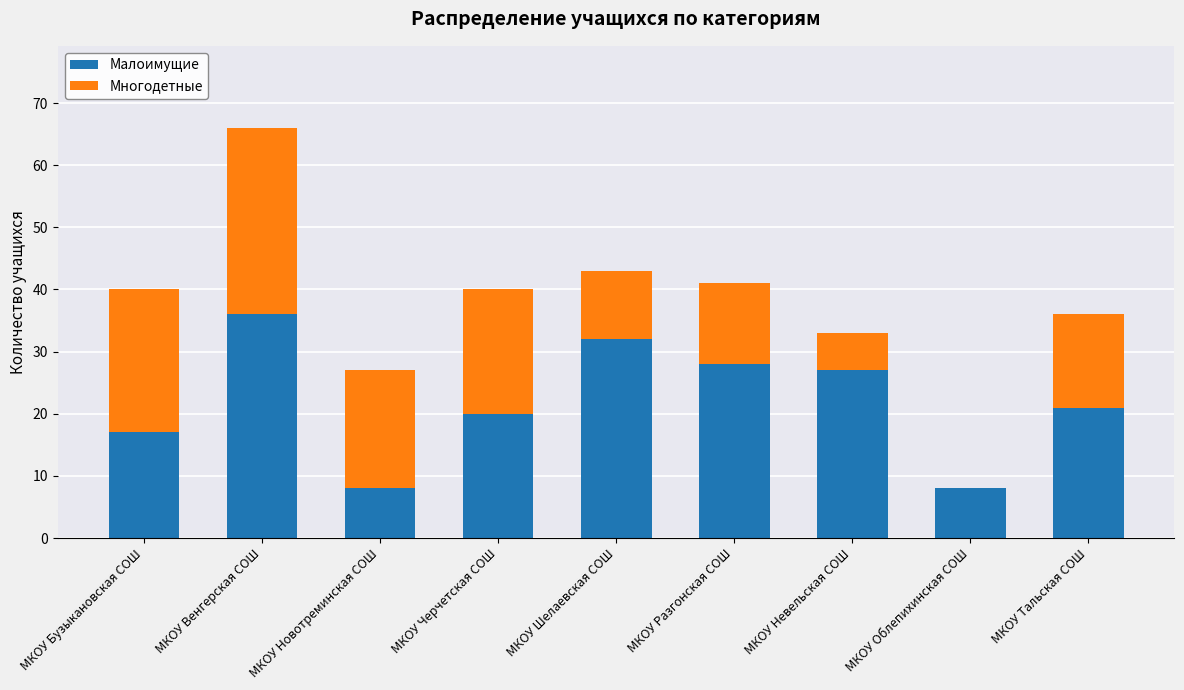

What is the sum of the Малоимущие values at МКОУ Бузыкановская СОШ and МКОУ Разгонская СОШ?

45